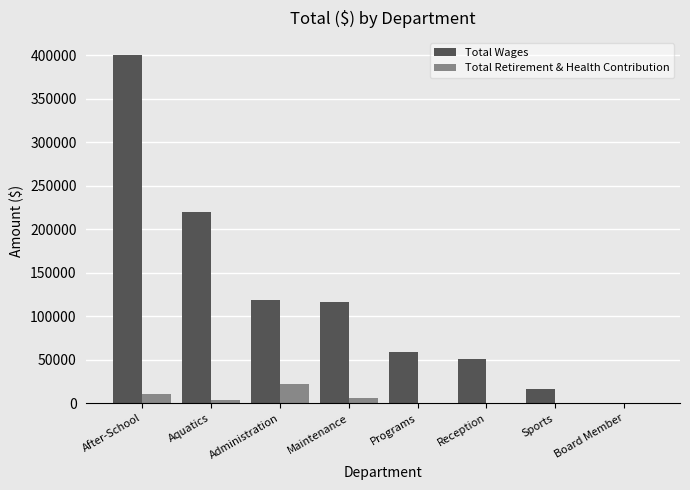

The Total Wages series shows 220275 at Aquatics. True or false?

True